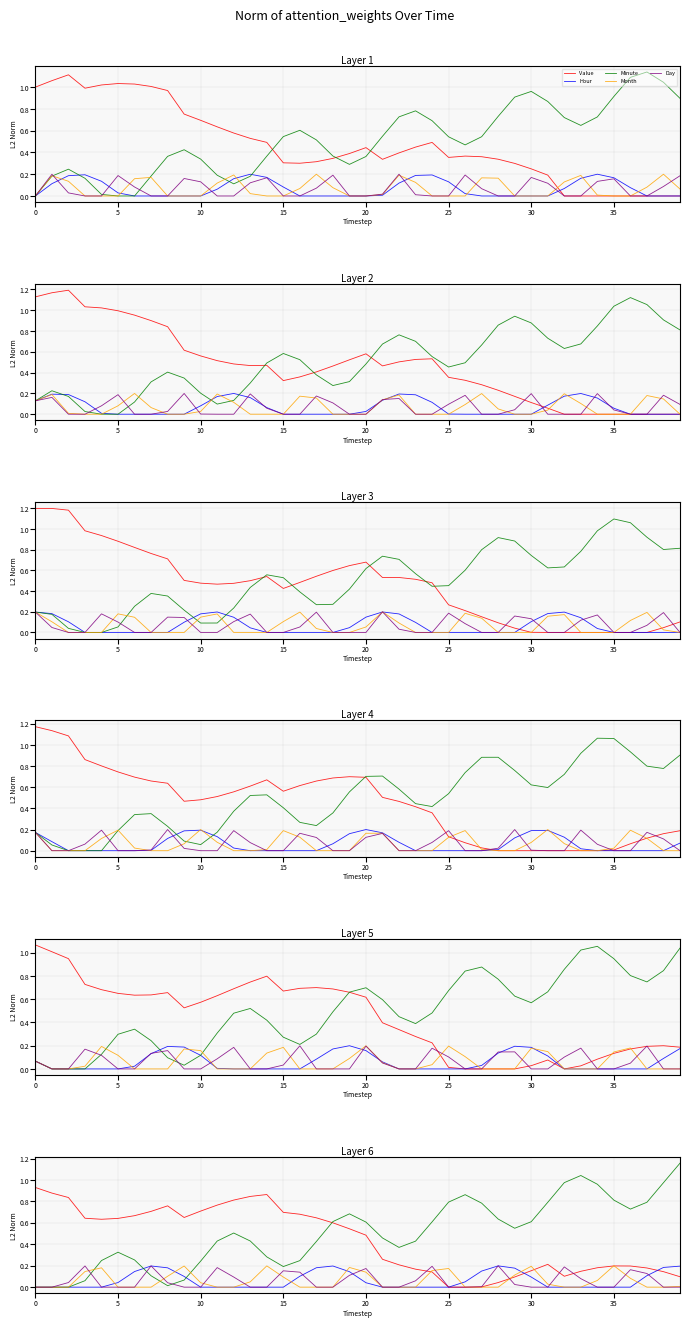

How many values in the Minute series exceed 0?

37